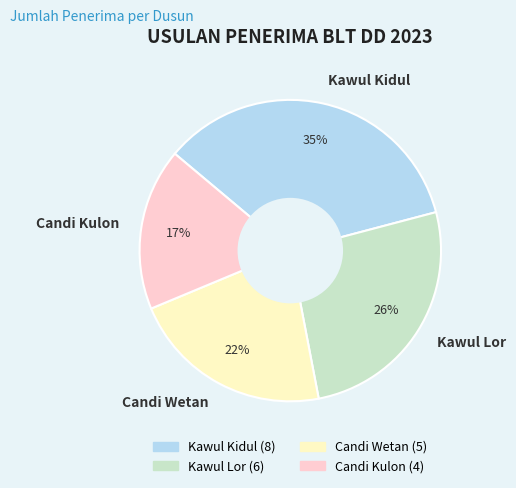

Does Candi Wetan account for over 50% of the chart?

No